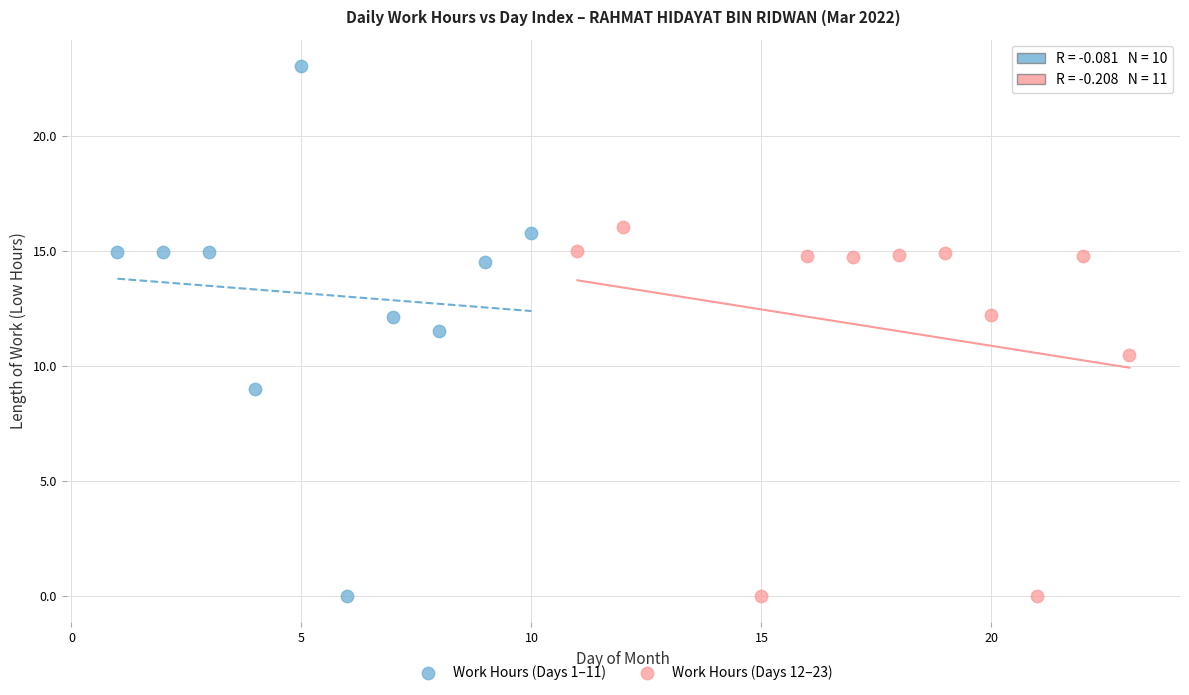

Which series contains the highest Y value?

Work Hours (Days 1–11)